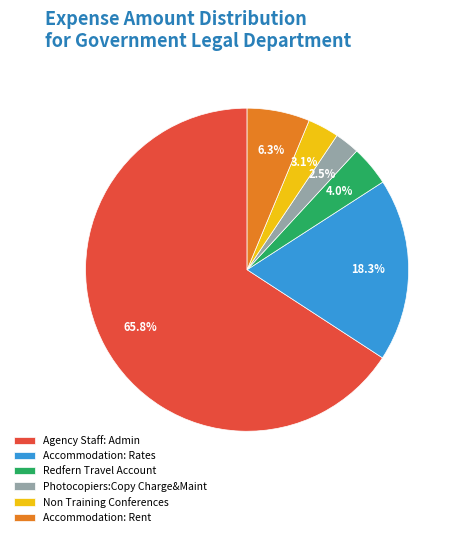

What is the majority slice?

Agency Staff: Admin